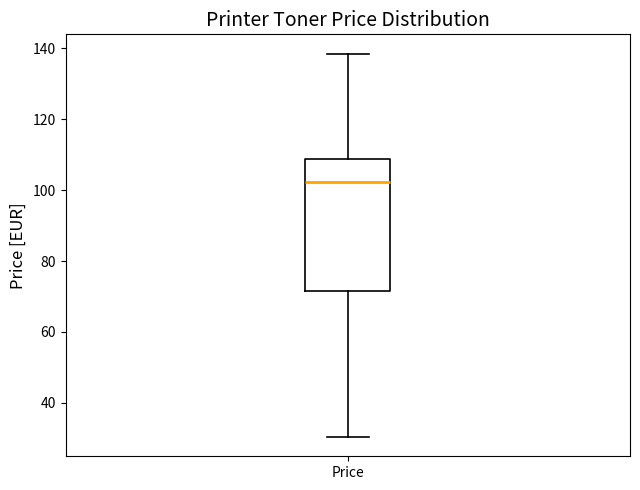

Where is the upper edge of the box for Price on the y-axis? The values are not printed on the chart, so give them approximately, as read against the axis.

108